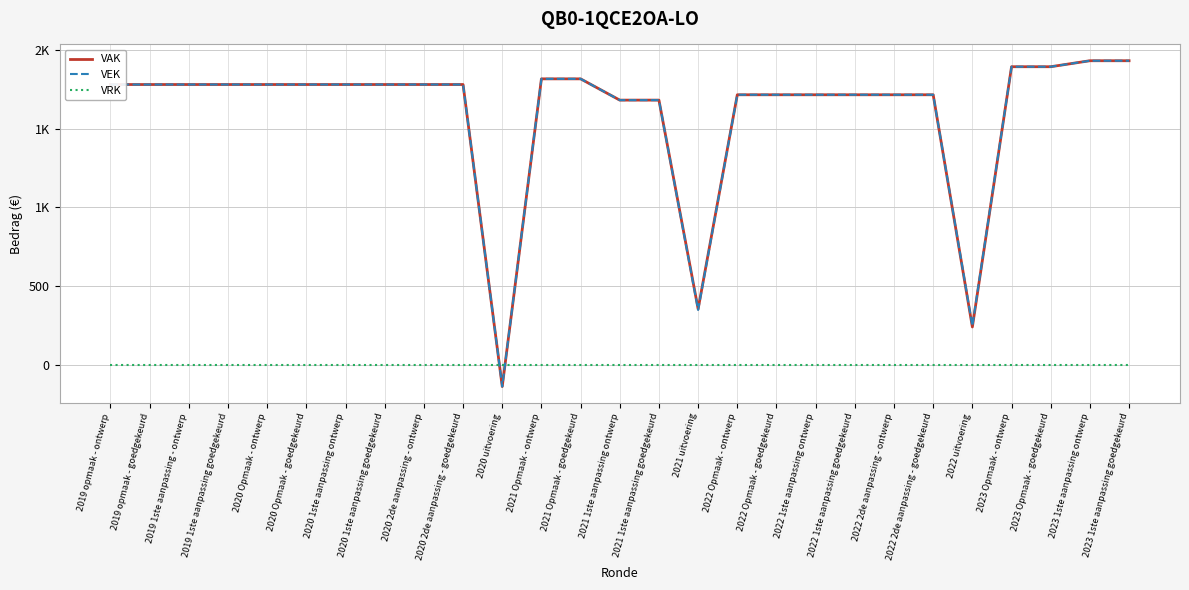

The VAK series shows 422 at 2022 uitvoering. True or false?

False